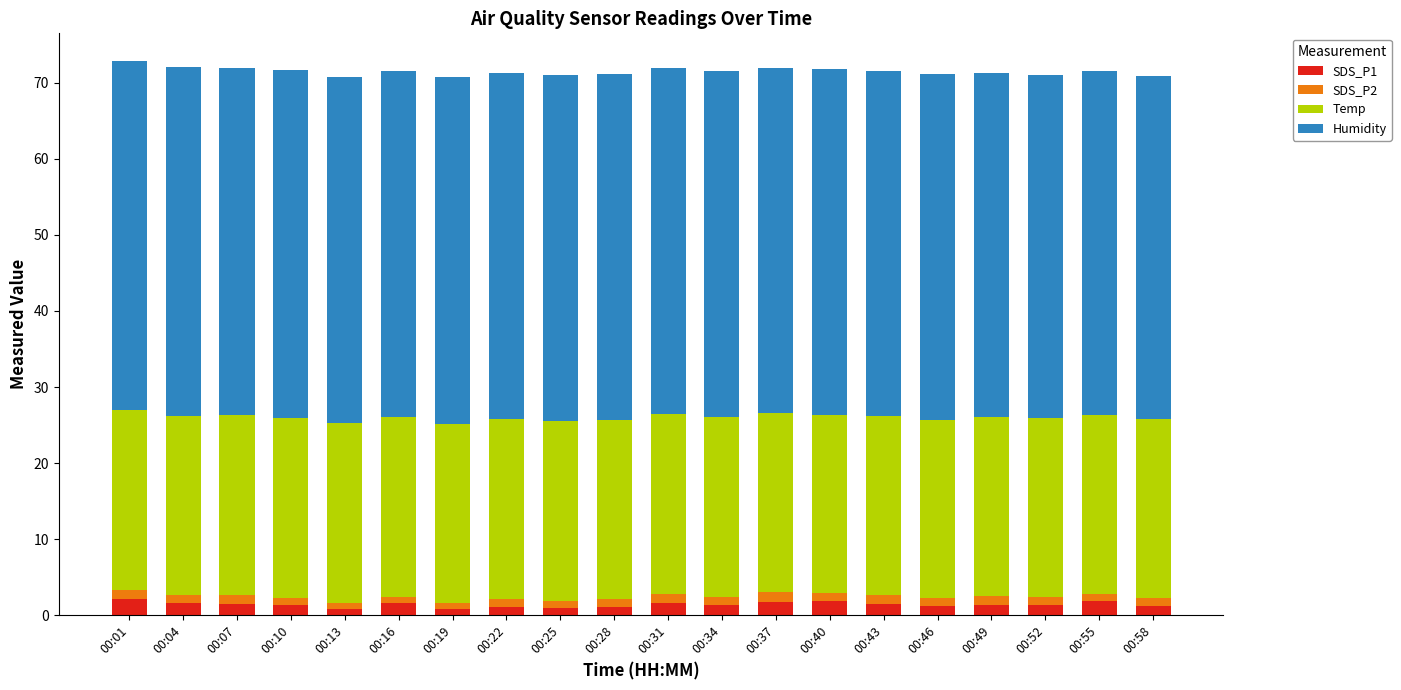

What are all the series names shown in the legend?

SDS_P1, SDS_P2, Temp, Humidity